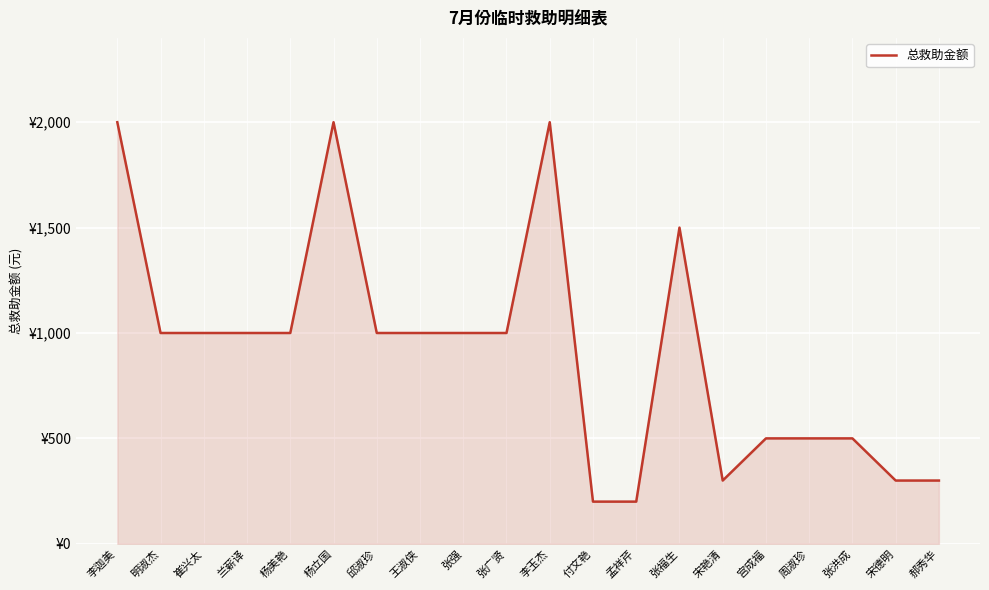

What is the minimum value shown in the chart?

200